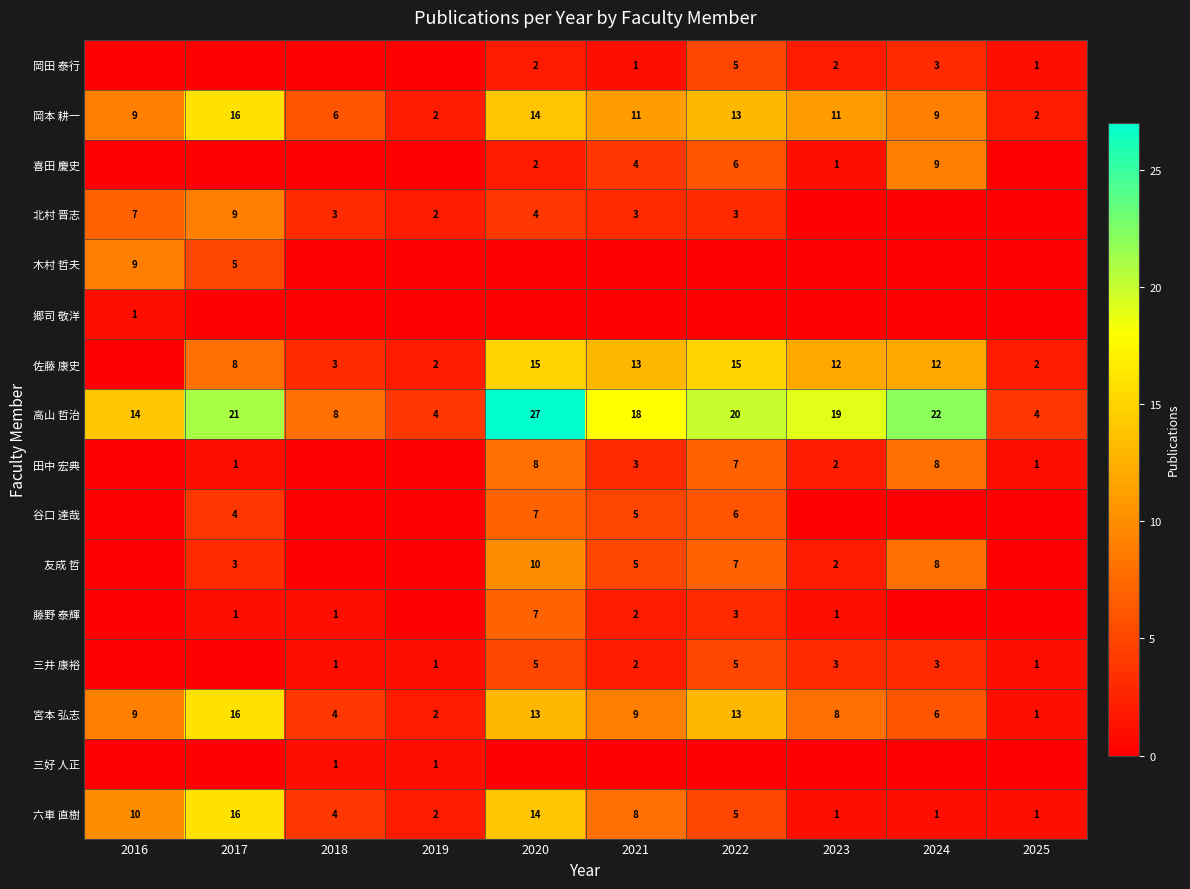

The value of 岡田 泰行 at 2020 is 2. True or false?

True